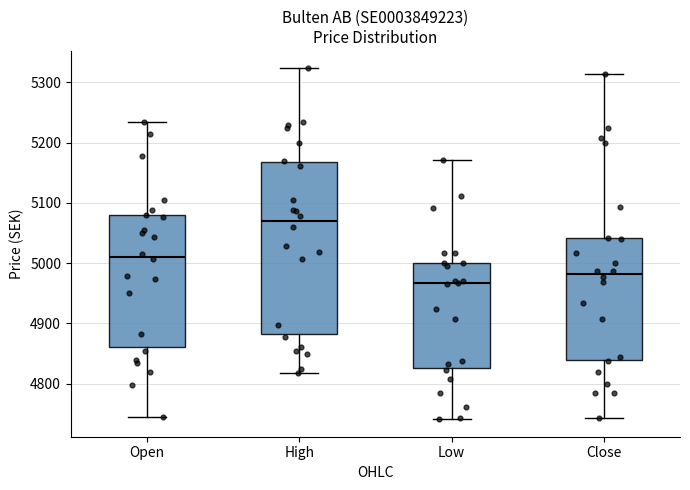

Reading left to right, transcribe this box plot: for each box, give where its median line is, the range the box spans, and where its two whiskers end, as read against the y-axis. The values are not printed on the chart, so give them approximately, as read against the axis.

Open: median 5010, box 4860 to 5080, whiskers 4740 to 5230
High: median 5070, box 4880 to 5170, whiskers 4820 to 5320
Low: median 4970, box 4830 to 5000, whiskers 4740 to 5170
Close: median 4980, box 4840 to 5040, whiskers 4740 to 5310